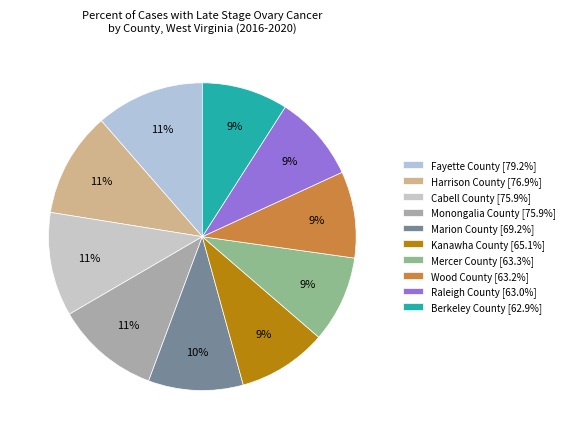

Combined, what portion of the pie is Fayette County and Raleigh County?

20.5%